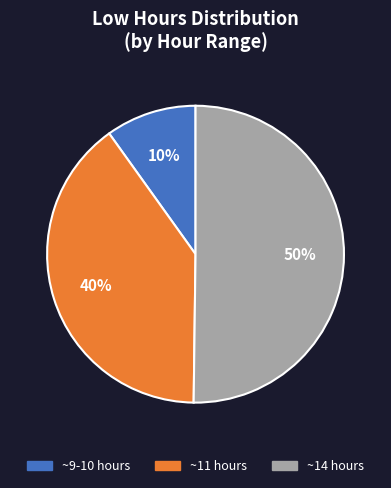

To the nearest percent, what is the average slice percentage?

33%